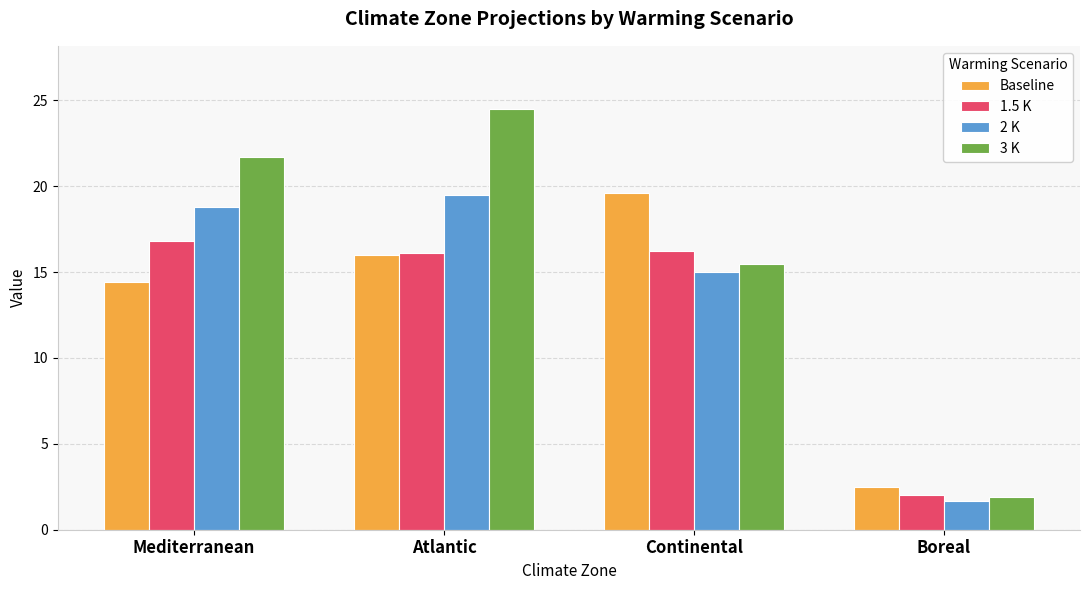

Rank the series at Continental from highest to lowest value.

Baseline, 1.5 K, 3 K, 2 K